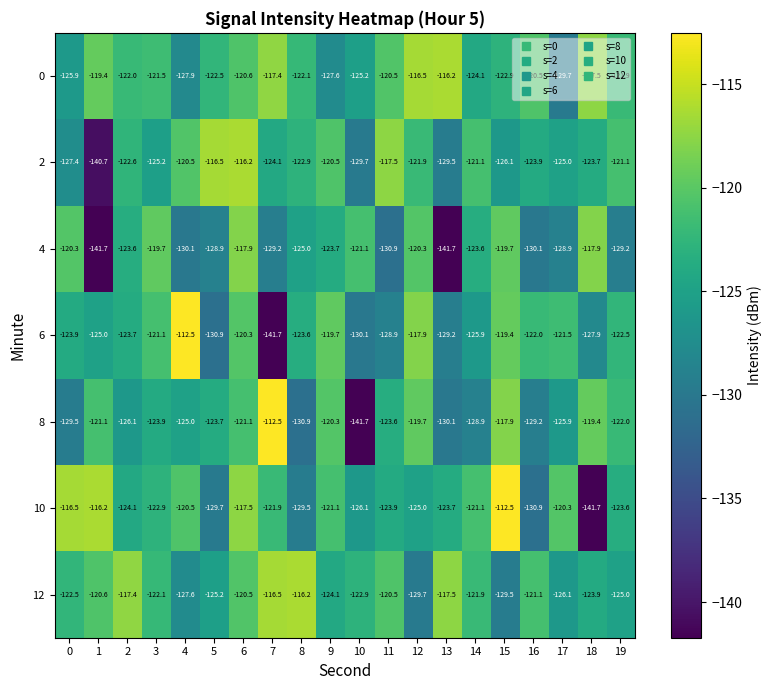

Is it true that 0 equals -117.5 at 18?

True